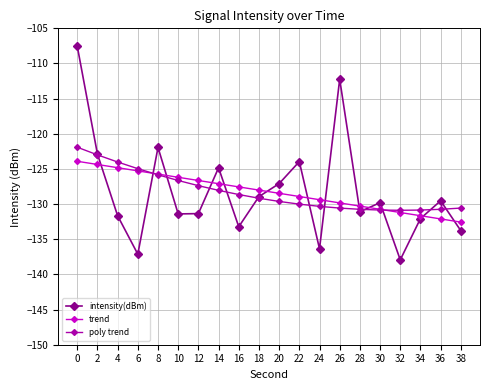

What are all the series names shown in the legend?

intensity(dBm), trend, poly trend